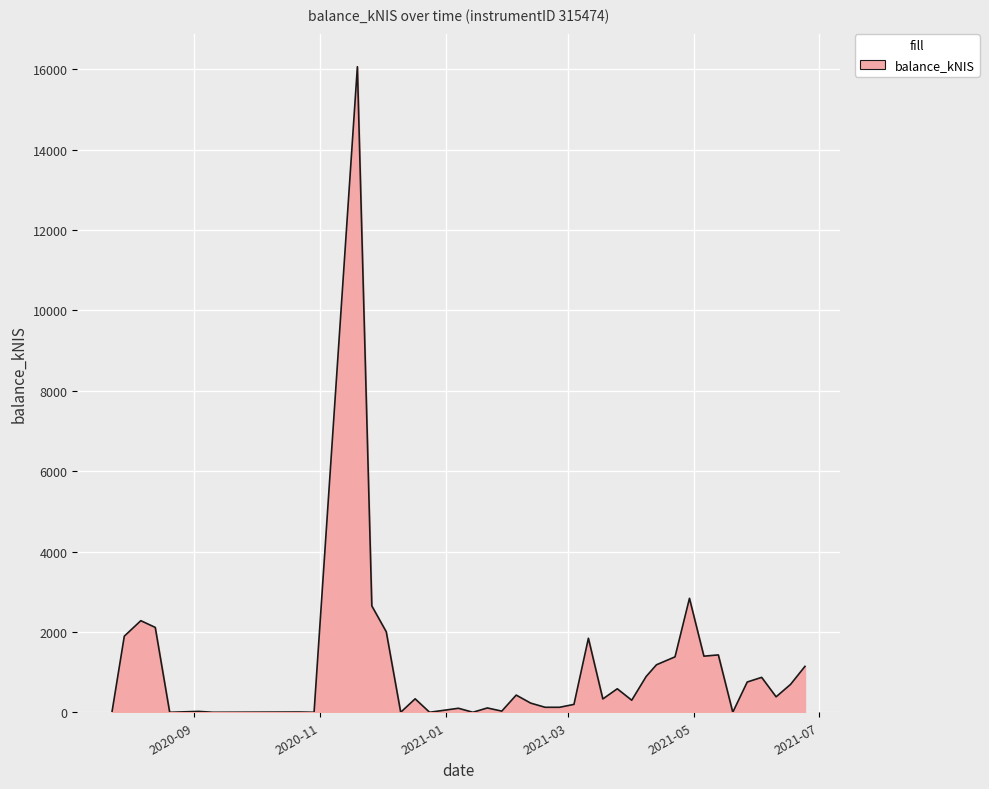

What is the greatest value displayed?

16065.0